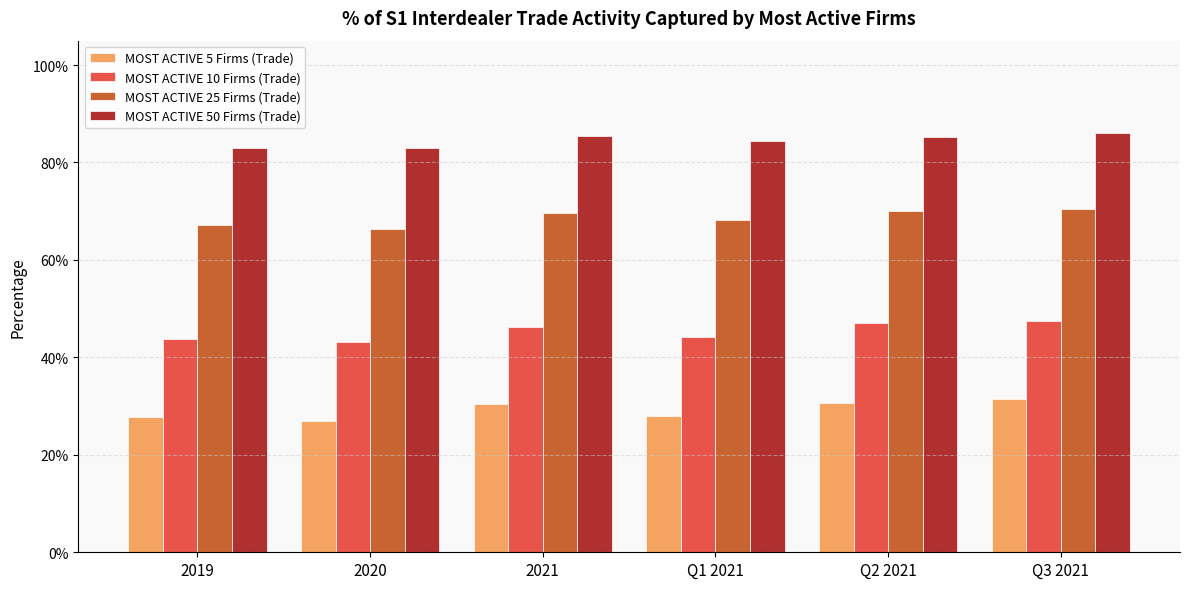

What is the sum of the MOST ACTIVE 25 Firms (Trade) values at Q2 2021 and 2021?

1.4